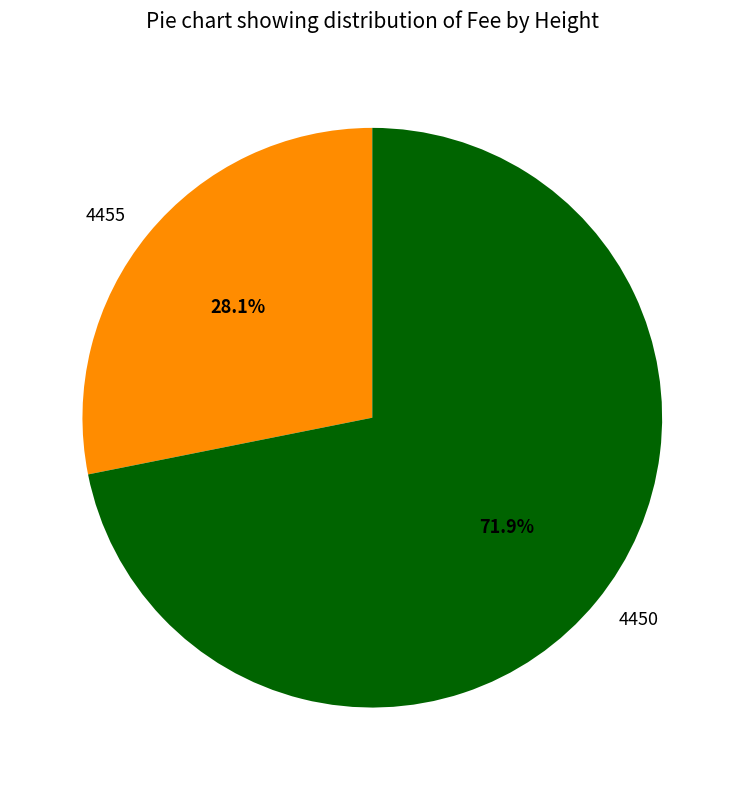

Which slice is the largest?

4450